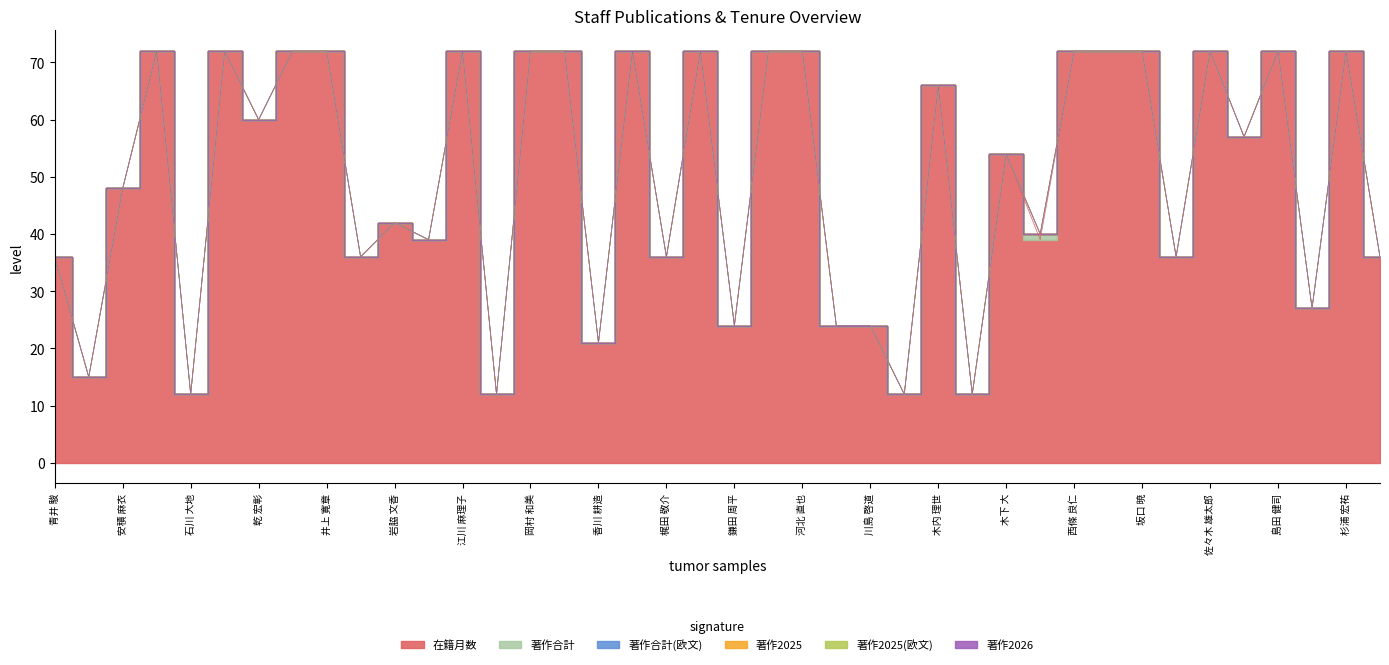

True or false: 著作合計(欧文) and 著作2026 cross at least once.

False